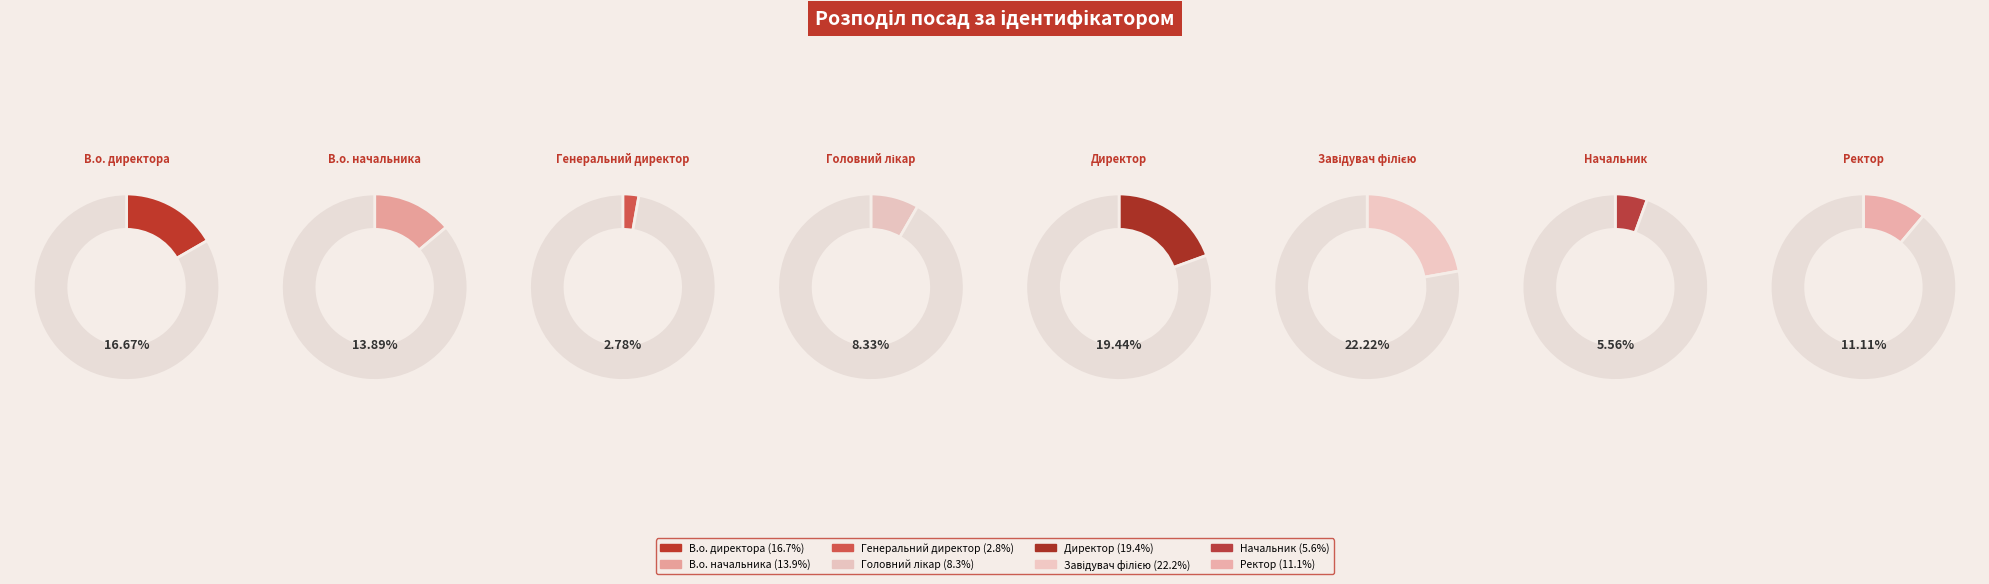

Combined, do Директор and Генеральний директор account for over 50%?

No